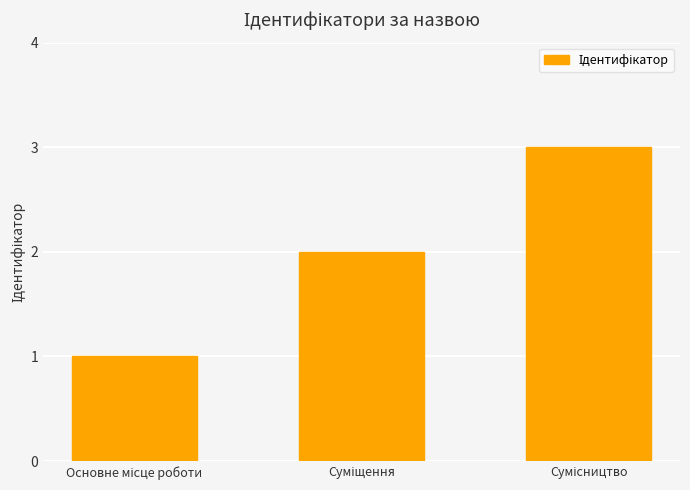

What is the sum of all values?

6